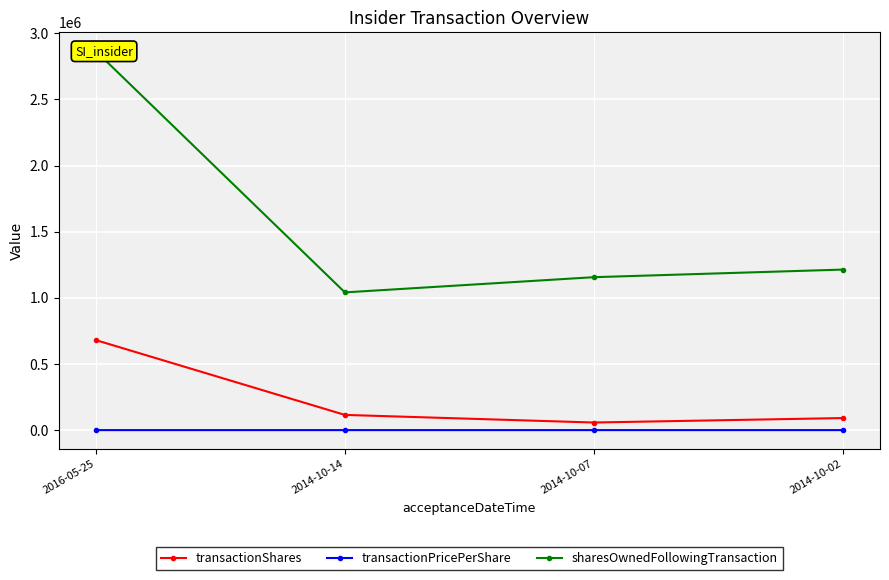

What is the approximate value of transactionShares at 2014-10-14?

115000.0